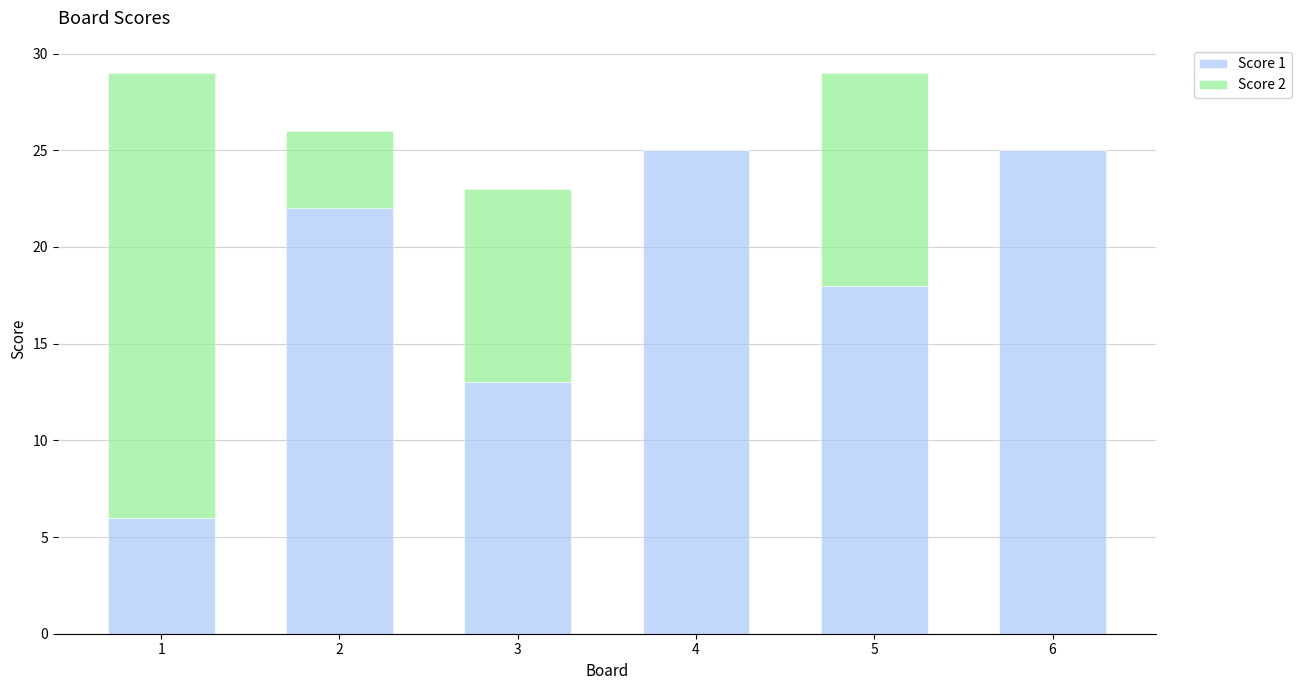

At which label is Score 1 closest to 15?

3